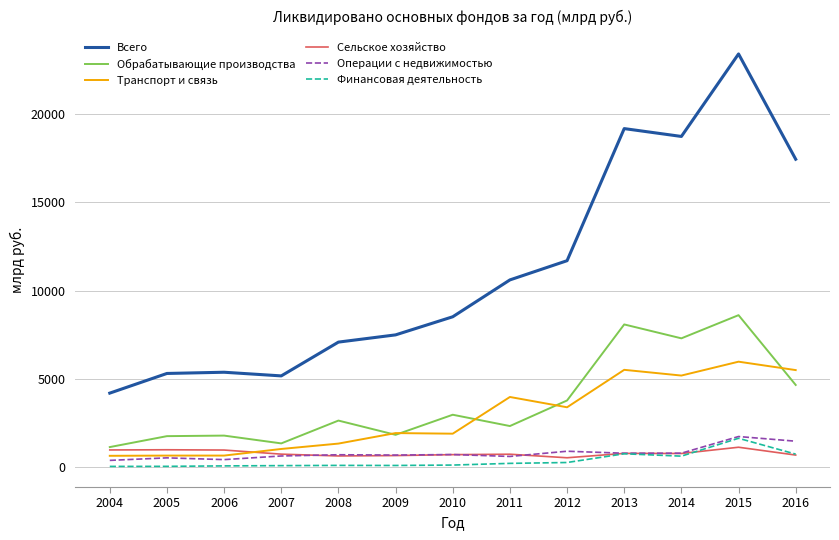

What are all the series names shown in the legend?

Всего, Обрабатывающие производства, Транспорт и связь, Сельское хозяйство, Операции с недвижимостью, Финансовая деятельность